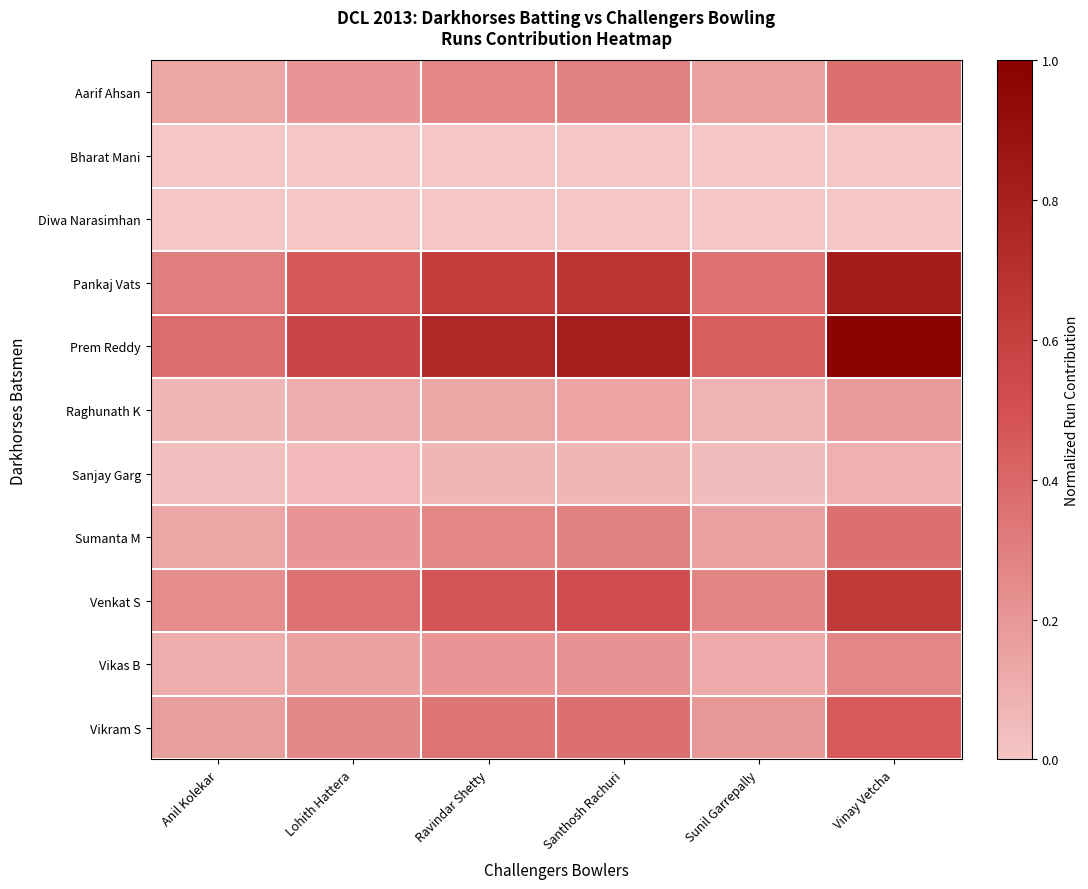

Count the number of data series in this chart.

11